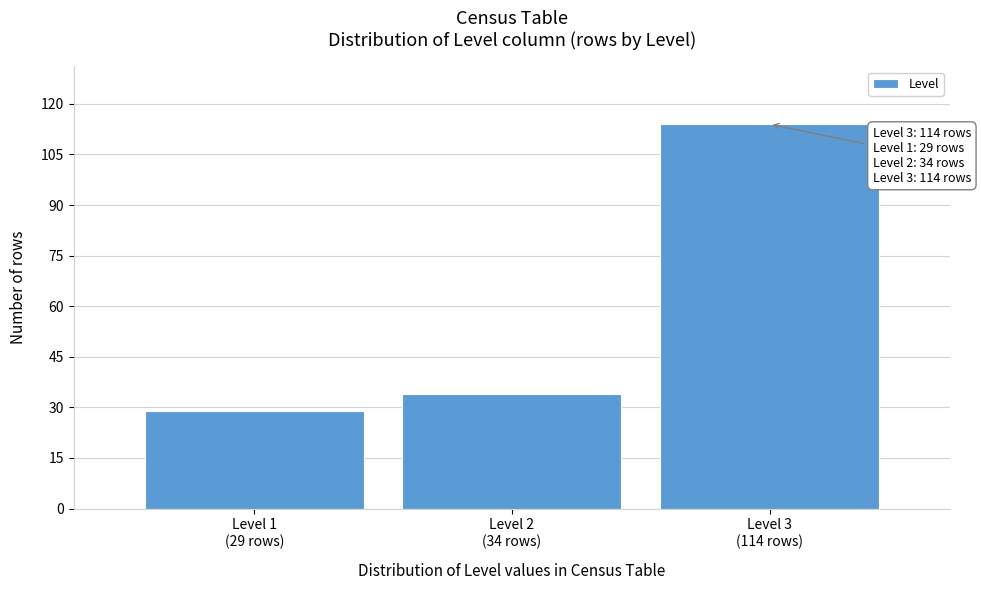

Reading left to right, what are all the values shown in this chart?

29	34	114